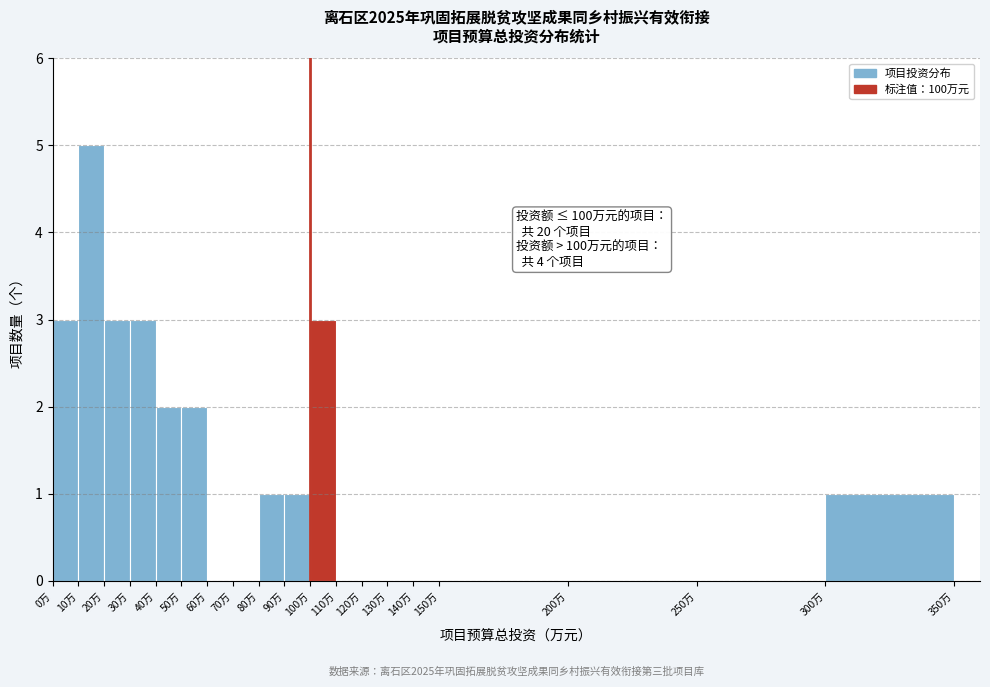

Which range on the x-axis has the tallest bar?

10 to 20